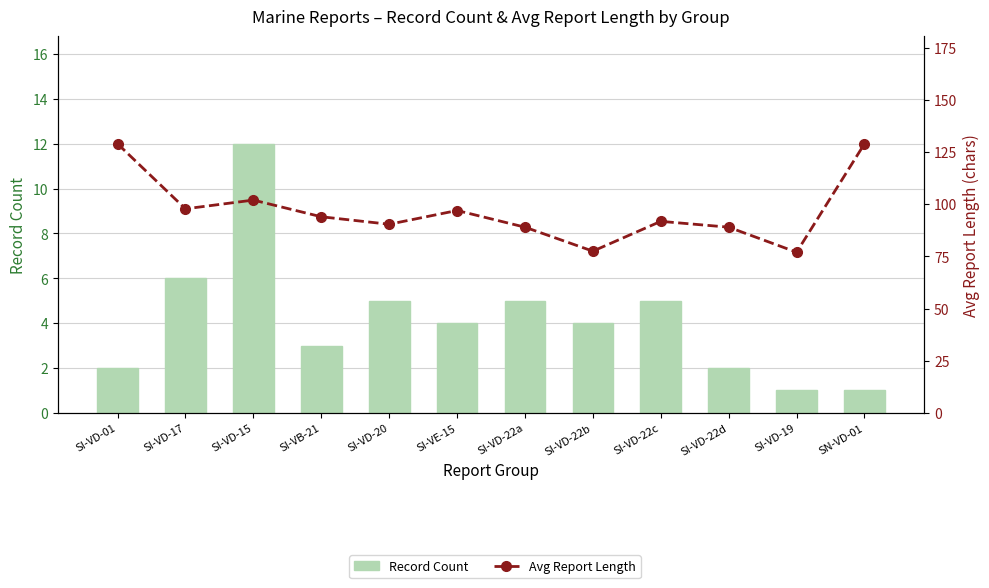

What is the average value of the Record Count series?

4.2